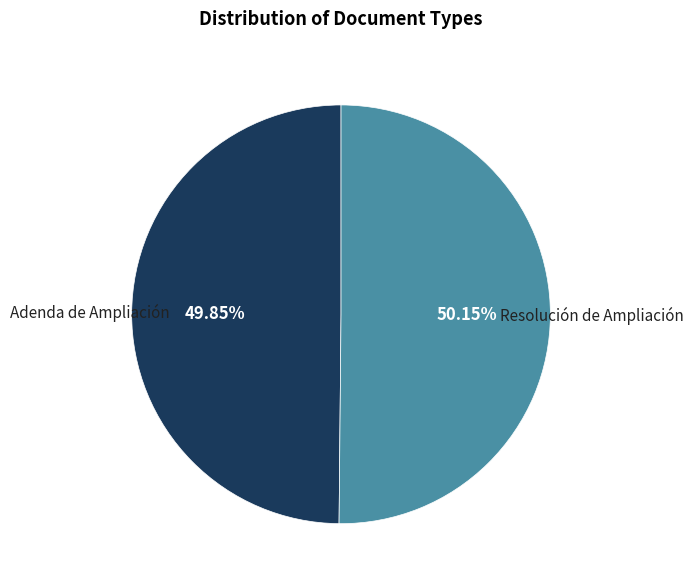

How many slices are in this pie chart?

2